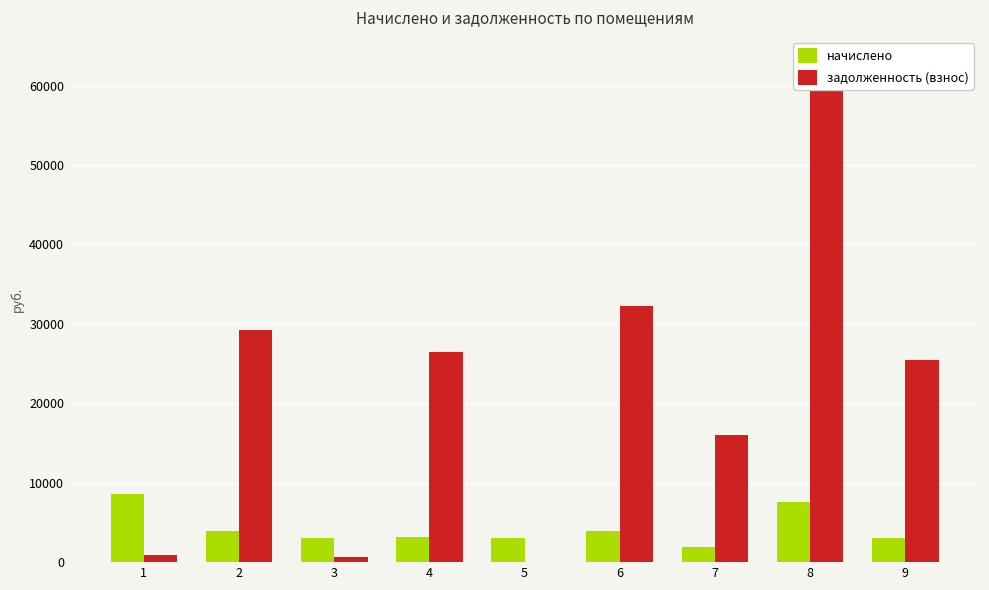

What is the value of the начислено bar at the 2nd from the left?

3931.2